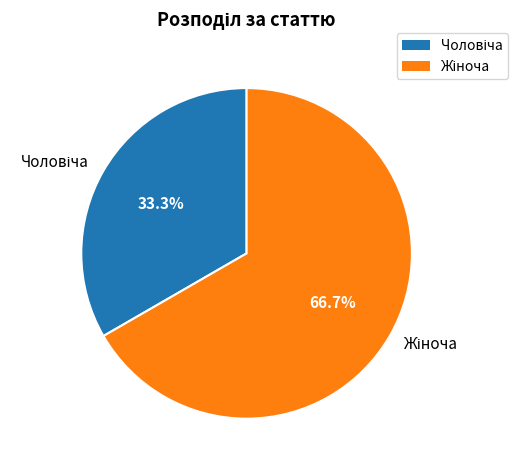

Is there any slice that represents more than half of the pie?

Yes